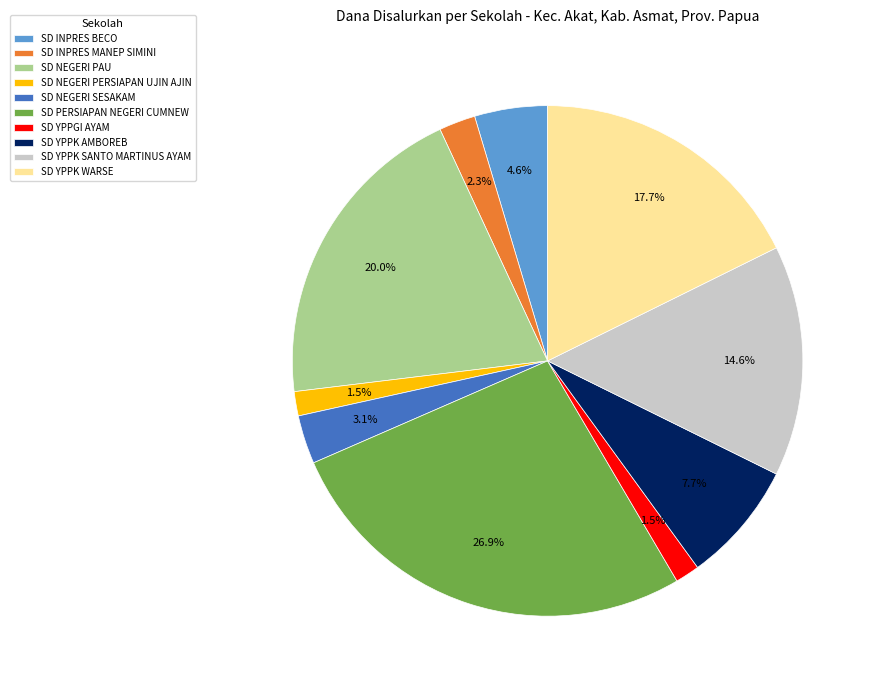

What percentage is the SD INPRES MANEP SIMINI slice, to the nearest percent?

2%